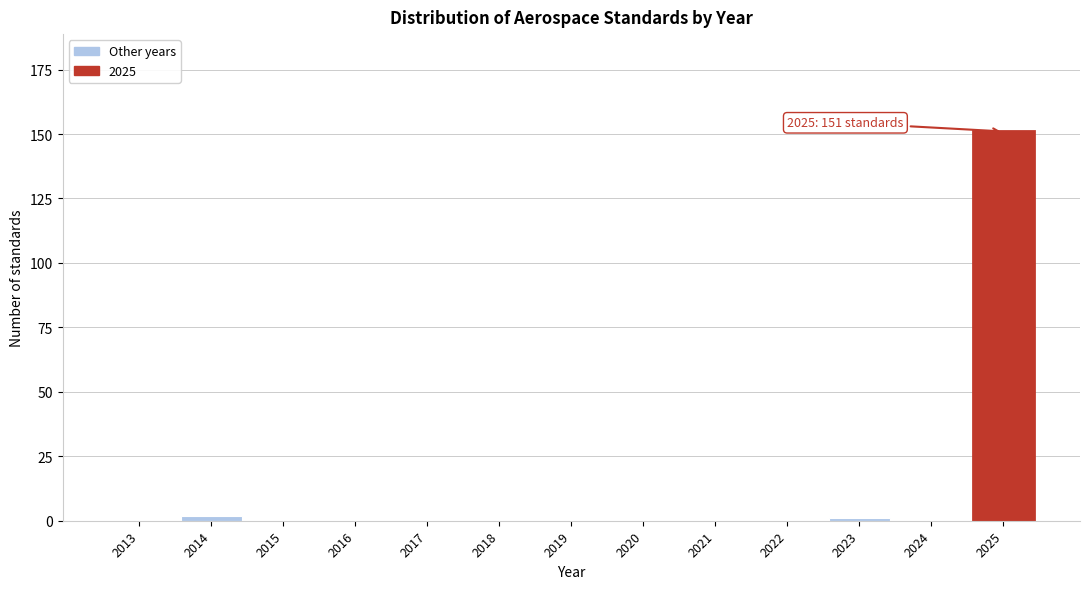

Reading left to right, extract all data points from this chart.

2013=0	2014=2	2015=0	2016=0	2017=0	2018=0	2019=0	2020=0	2021=0	2022=0	2023=1	2024=0	2025=151